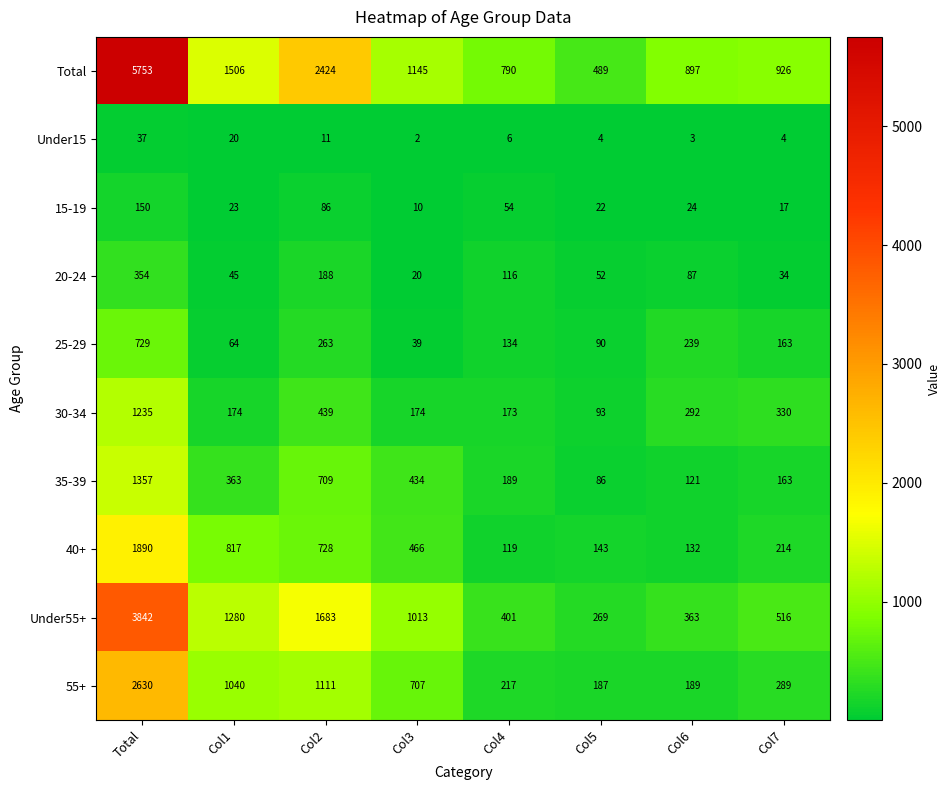

What is the greatest value displayed?

5753